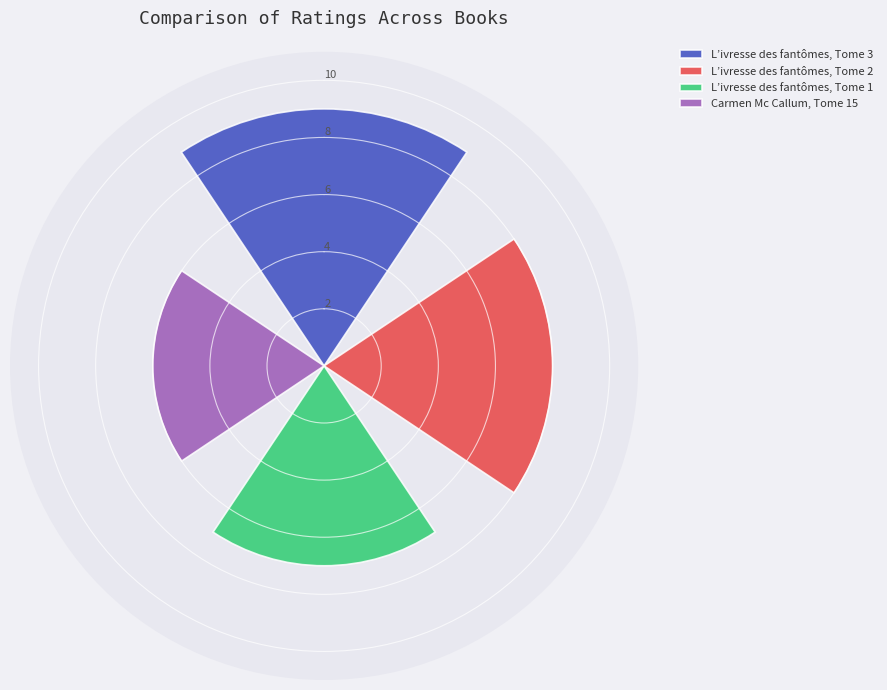

Rank the series by their average value, from highest to lowest.

L’ivresse des fantômes, Tome 3, L’ivresse des fantômes, Tome 2, L’ivresse des fantômes, Tome 1, Carmen Mc Callum, Tome 15